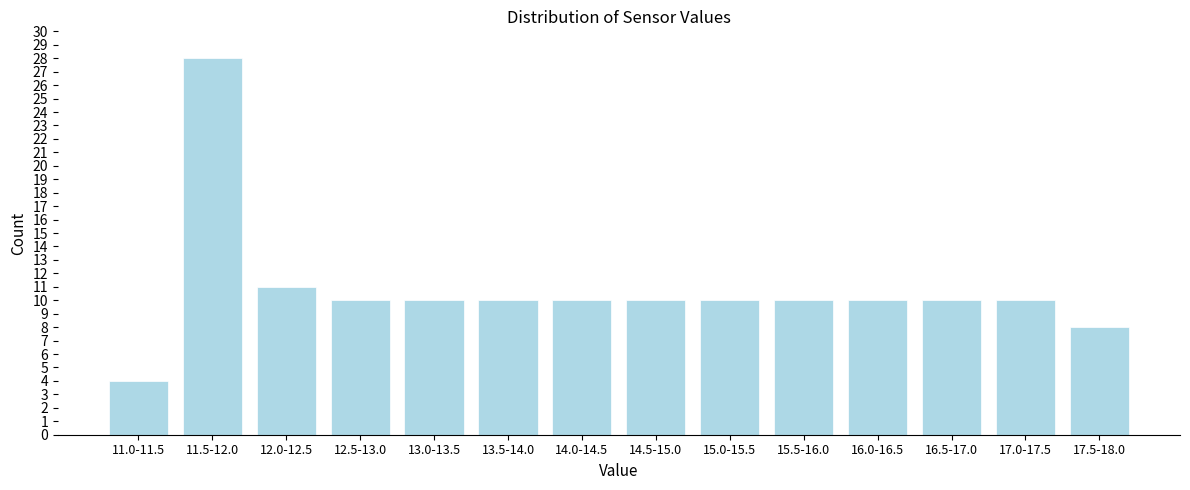

Reading left to right, transcribe all the data shown in this chart.

4	28	11	10	10	10	10	10	10	10	10	10	10	8